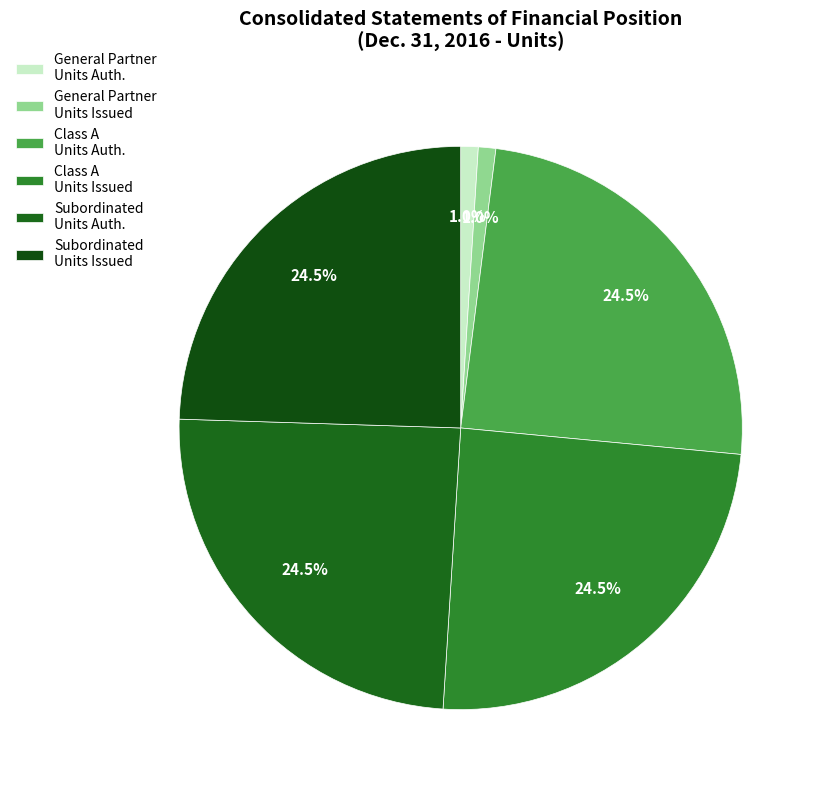

Count the number of slices in the pie.

6